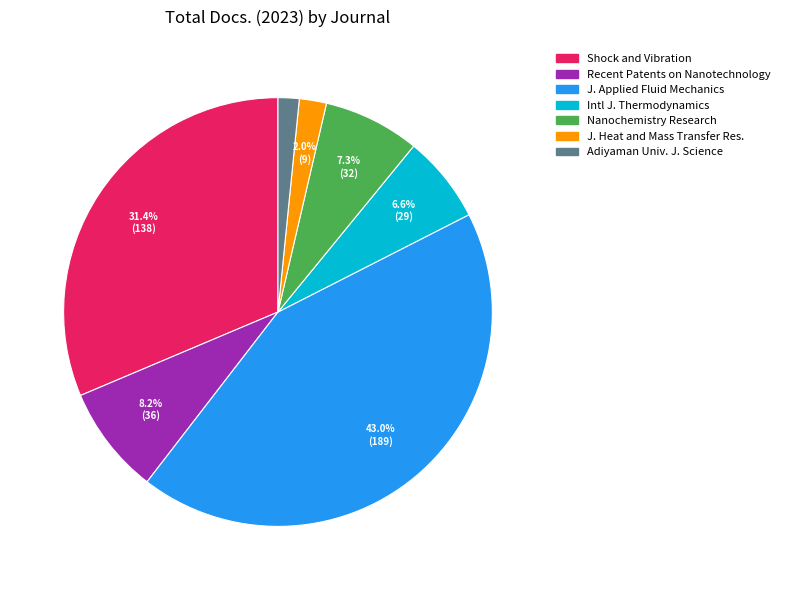

Is there a majority slice in this chart?

No